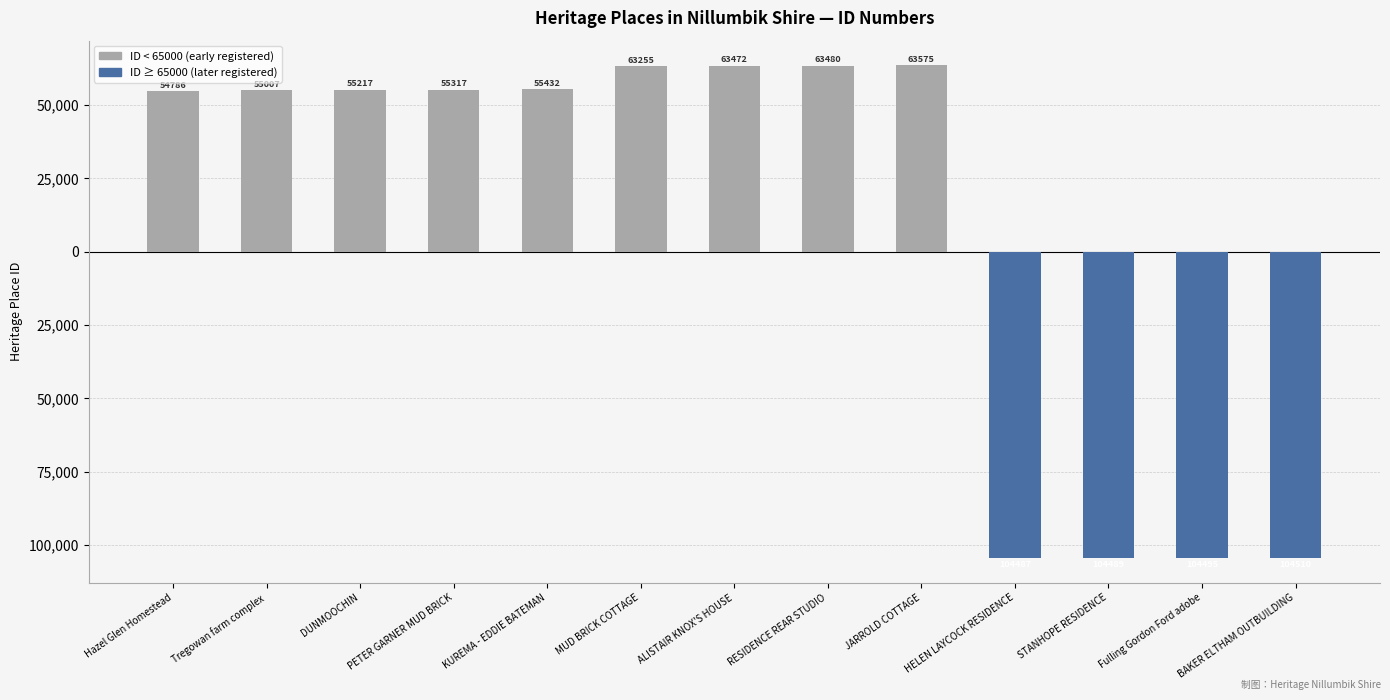

Which series has the largest total across all categories?

ID < 65000 (early)